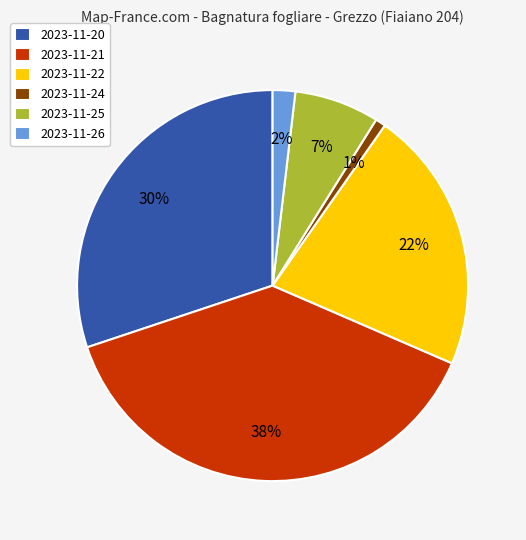

To the nearest percent, what is the combined percentage of 2023-11-26 and 2023-11-22?

24%